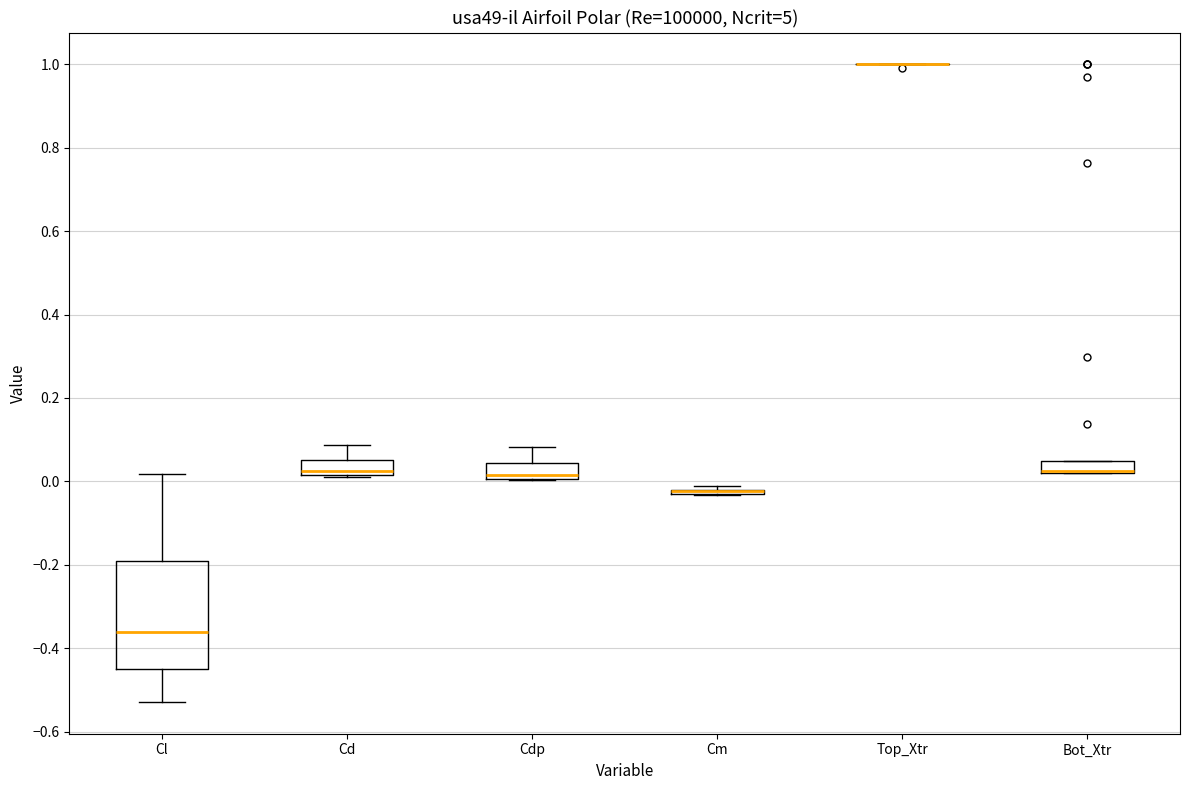

Which box is the tallest, from its lower edge to its upper edge?

Cl